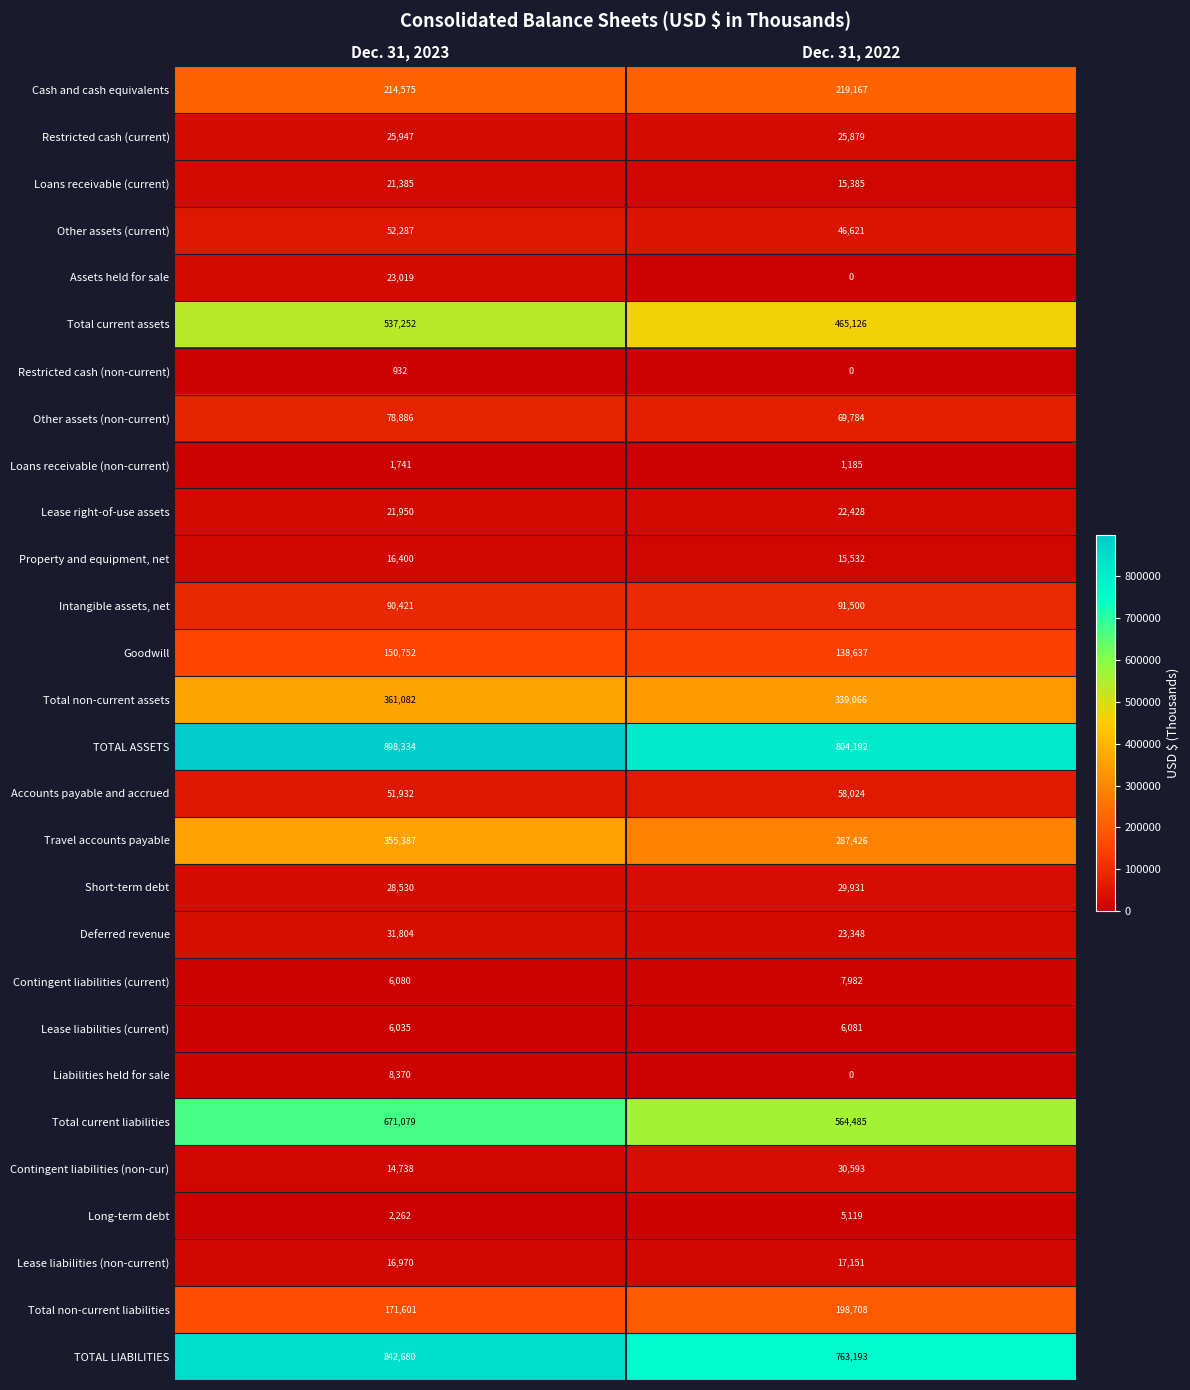

What is the total value across all series at Dec. 31, 2023?

4702431